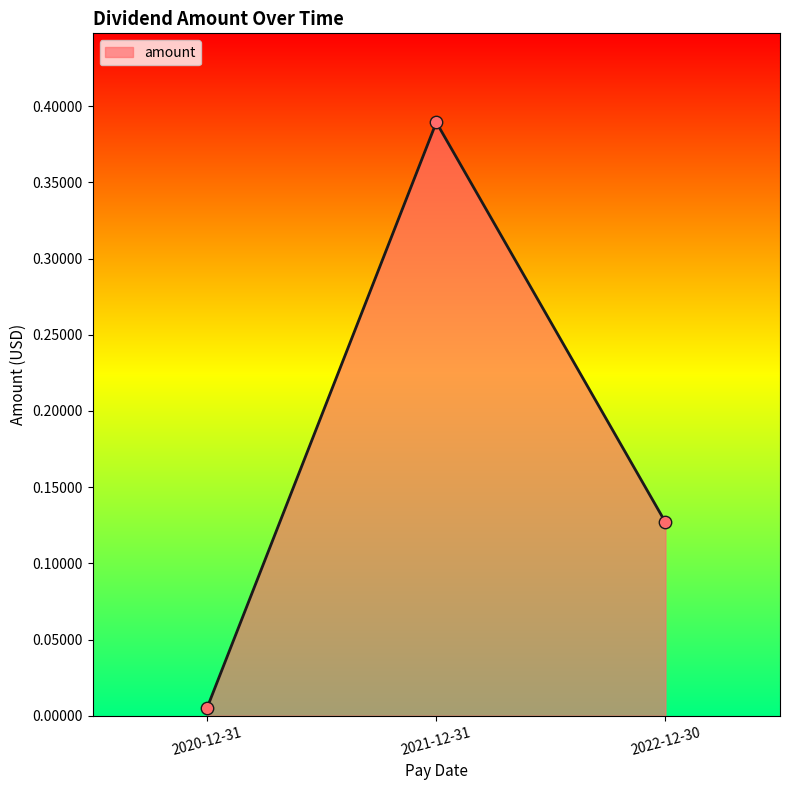

What is the change in value from 2021-12-31 to 2022-12-30?

-0.3